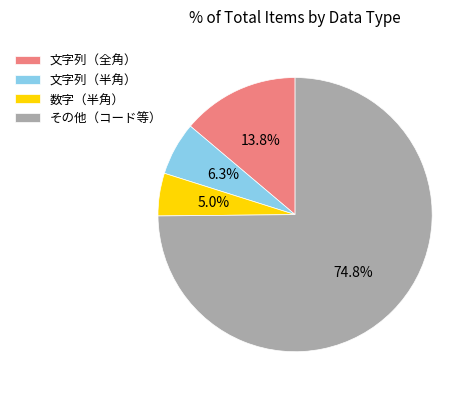

Rank the categories by value from lowest to highest.

数字（半角）, 文字列（半角）, 文字列（全角）, その他（コード等）